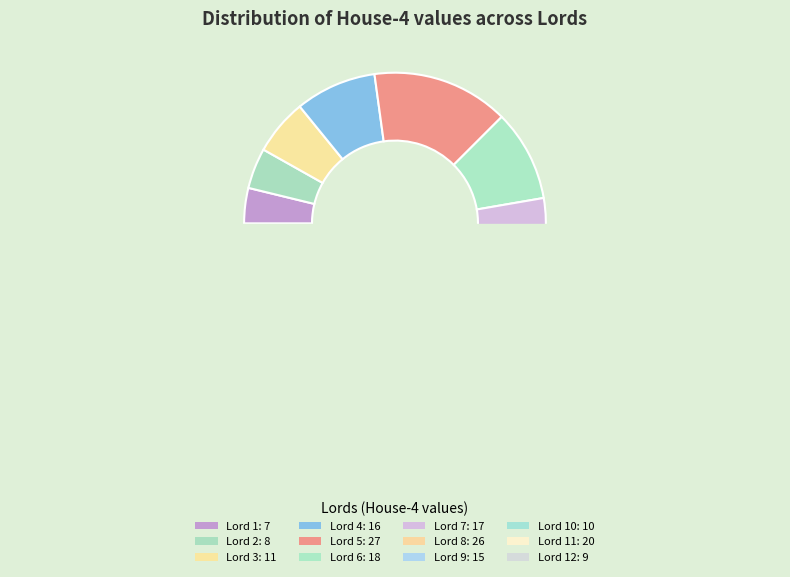

Which slice is the largest?

Lord 5